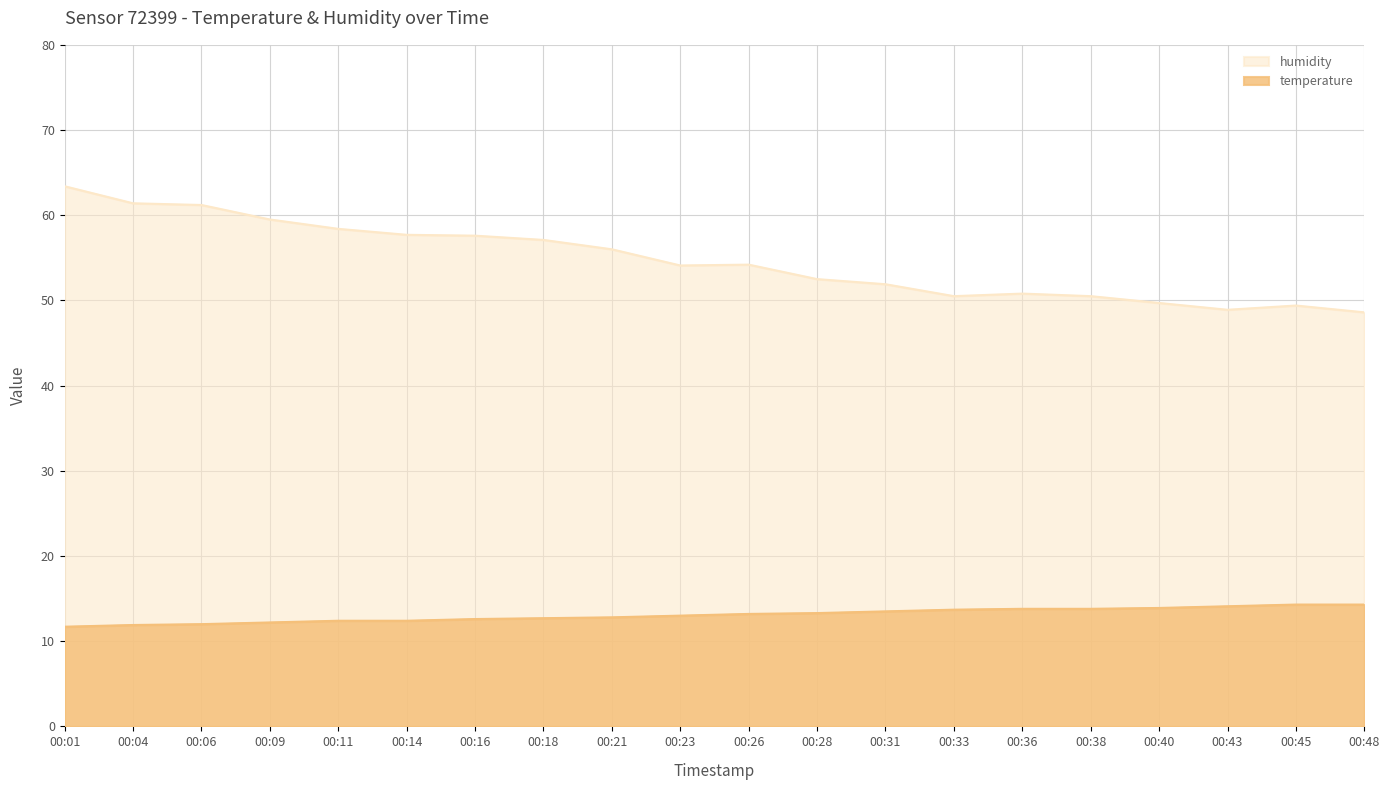

What is the difference between the highest and lowest values at 00:38?

36.7